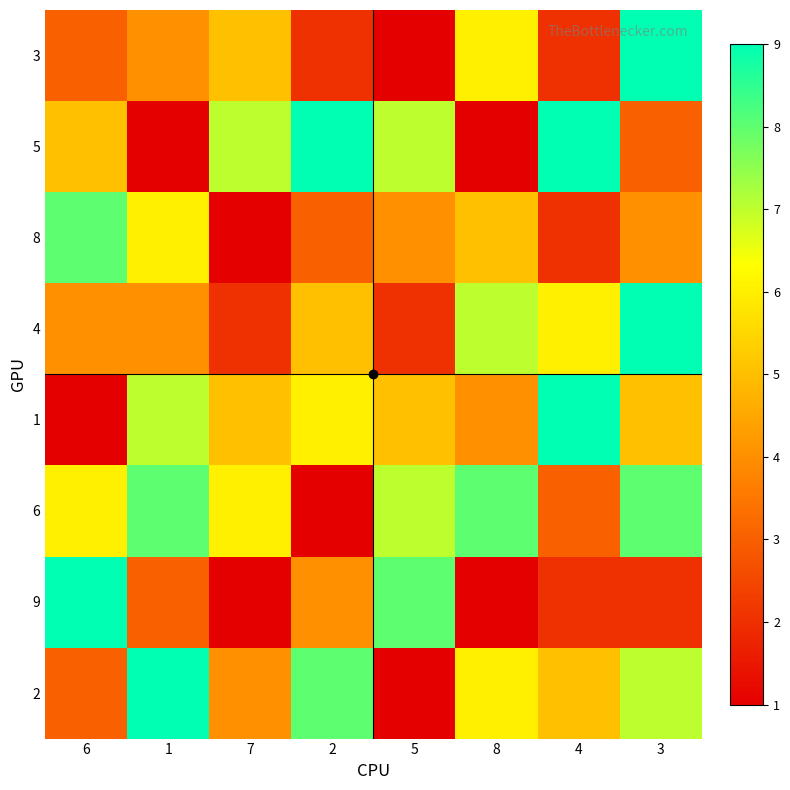

Which label corresponds to the smallest value in the chart?

5